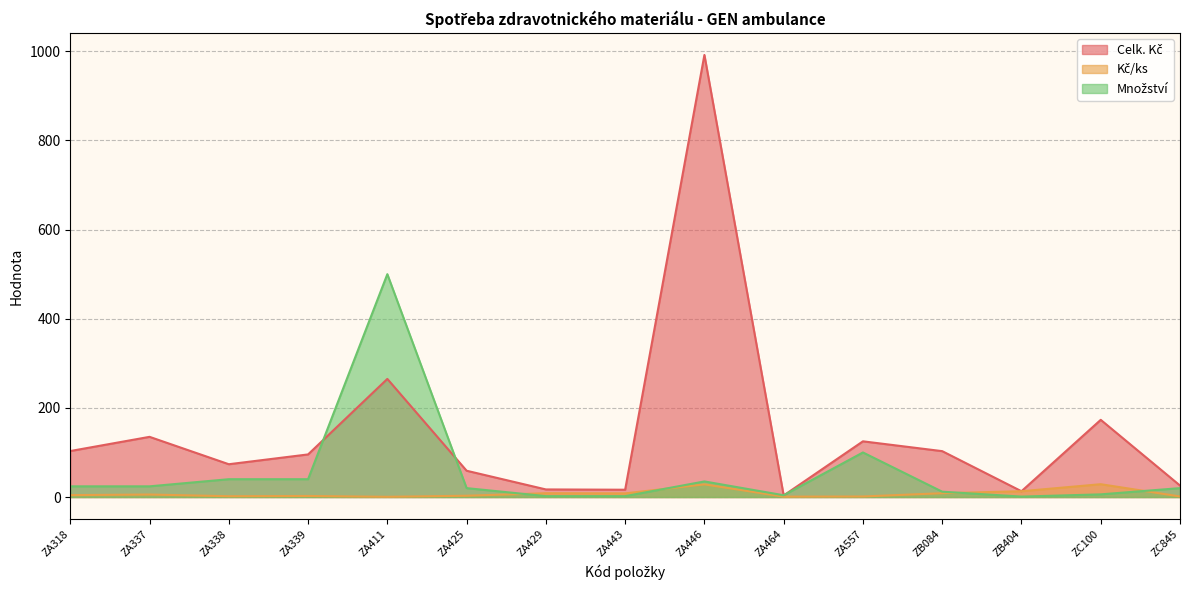

Rank the categories by Množství value from highest to lowest.

ZA411, ZA557, ZA338, ZA339, ZA446, ZA318, ZA337, ZA425, ZC845, ZB084, ZC100, ZA464, ZA429, ZA443, ZB404